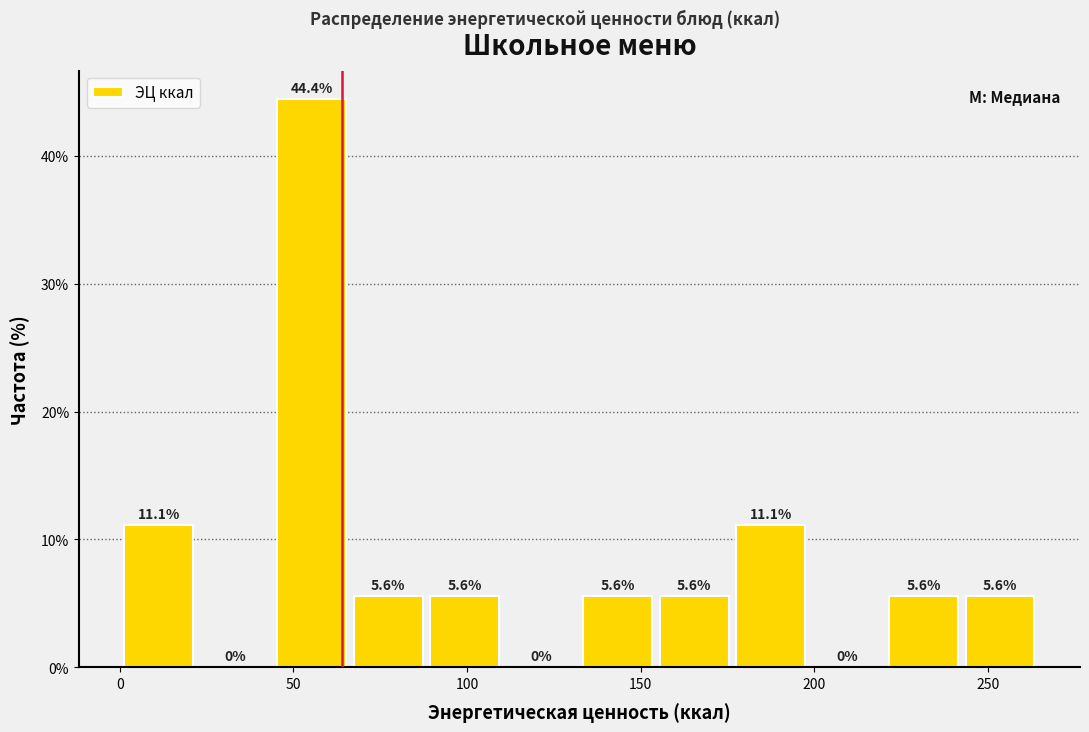

Which range on the x-axis has the tallest bar?

45 to 65